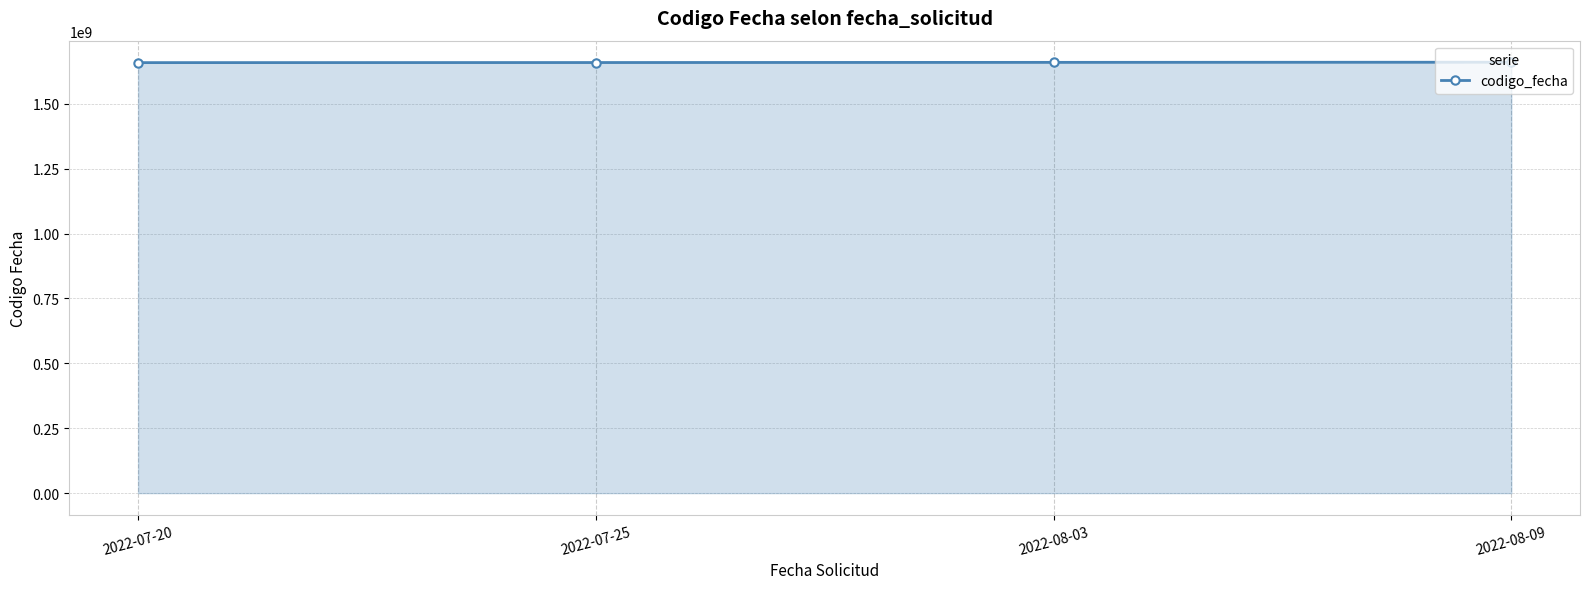

The chart shows a value of 1658565076 at 2022-07-20. True or false?

True